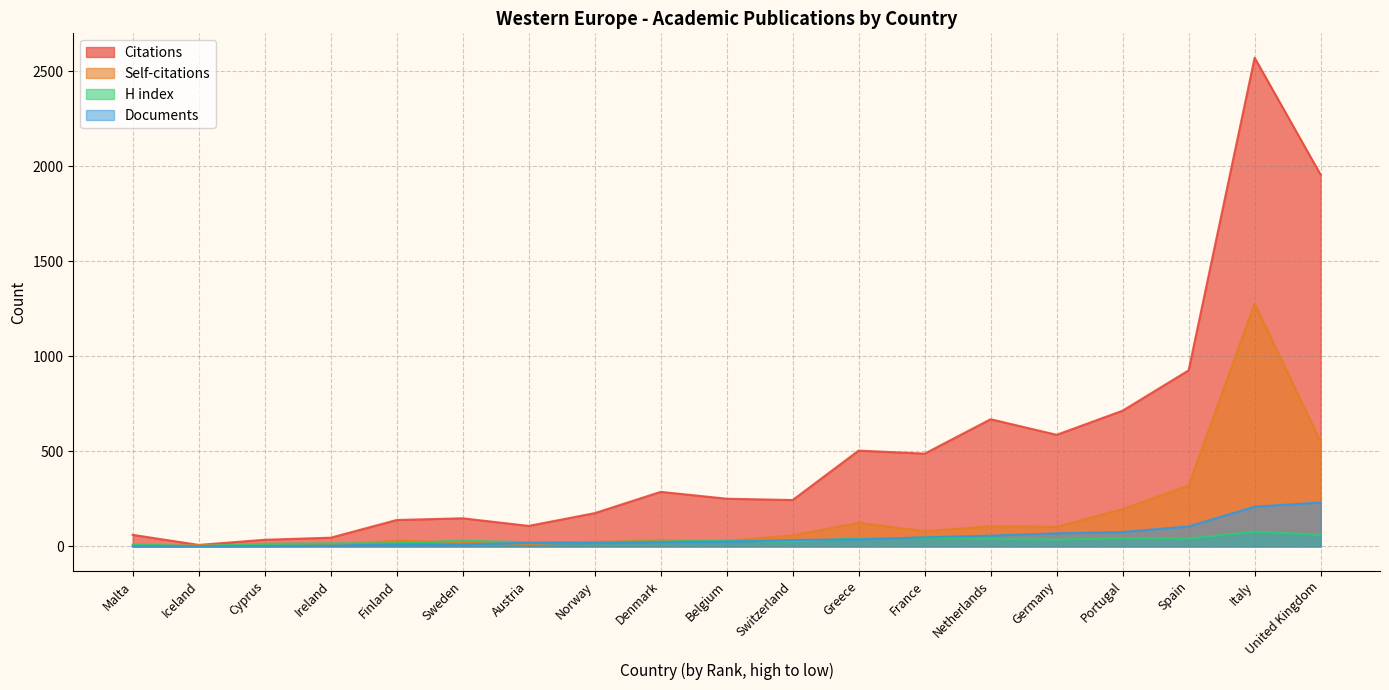

What are all the series names shown in the legend?

Citations, Self-citations, H index, Documents